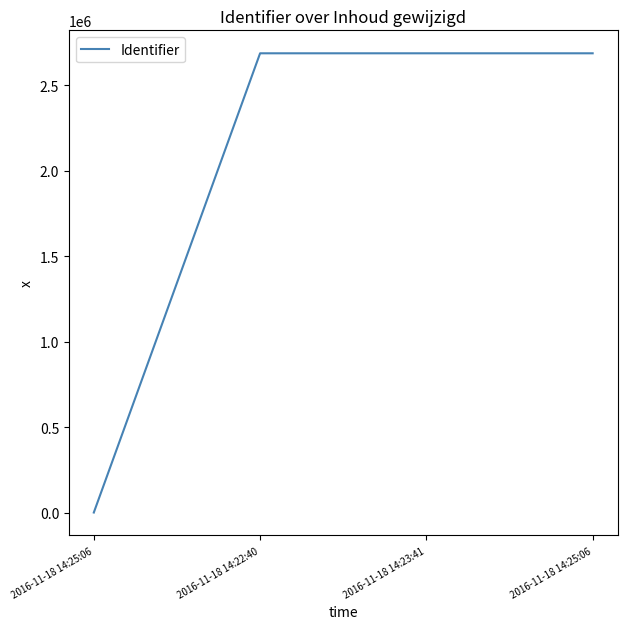

What is the greatest value displayed?

2686268